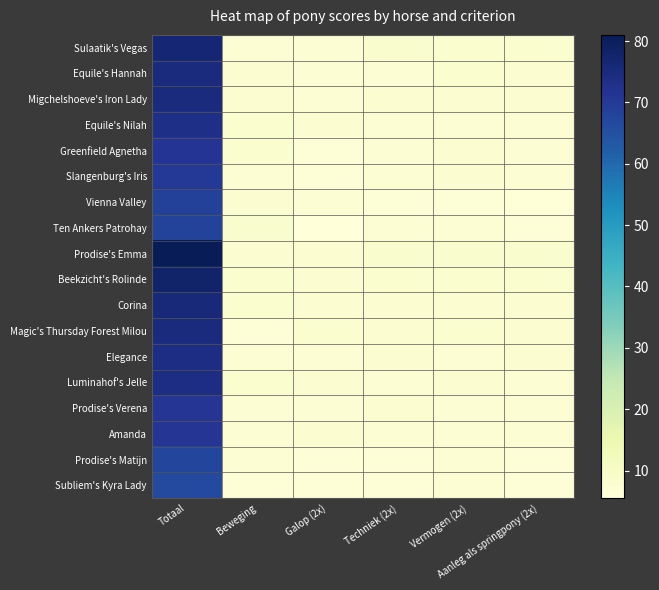

Reading right to left, list all the values displayed in this chart.

Sulaatik's Vegas: Aanleg als springpony (2x)=8.0	Vermogen (2x)=8.0	Techniek (2x)=8.5	Galop (2x)=7.0	Beweging=7.0	Totaal=76.5
Equile's Hannah: Aanleg als springpony (2x)=7.5	Vermogen (2x)=8.0	Techniek (2x)=7.0	Galop (2x)=7.0	Beweging=7.5	Totaal=75.0
Migchelshoeve's Iron Lady: Aanleg als springpony (2x)=7.5	Vermogen (2x)=7.5	Techniek (2x)=7.5	Galop (2x)=7.0	Beweging=7.5	Totaal=75.0
Equile's Nilah: Aanleg als springpony (2x)=7.0	Vermogen (2x)=7.0	Techniek (2x)=7.0	Galop (2x)=7.5	Beweging=8.0	Totaal=73.5
Greenfield Agnetha: Aanleg als springpony (2x)=7.0	Vermogen (2x)=7.5	Techniek (2x)=7.0	Galop (2x)=6.5	Beweging=8.0	Totaal=71.5
Slangenburg's Iris: Aanleg als springpony (2x)=7.0	Vermogen (2x)=7.5	Techniek (2x)=7.0	Galop (2x)=6.5	Beweging=7.0	Totaal=70.5
Vienna Valley: Aanleg als springpony (2x)=6.0	Vermogen (2x)=6.5	Techniek (2x)=6.5	Galop (2x)=7.0	Beweging=7.5	Totaal=68.5
Ten Ankers Patrohay: Aanleg als springpony (2x)=6.5	Vermogen (2x)=7.0	Techniek (2x)=7.0	Galop (2x)=5.5	Beweging=8.5	Totaal=68.0
Prodise's Emma: Aanleg als springpony (2x)=8.5	Vermogen (2x)=8.5	Techniek (2x)=8.5	Galop (2x)=7.5	Beweging=7.5	Totaal=81.0
Beekzicht's Rolinde: Aanleg als springpony (2x)=8.0	Vermogen (2x)=8.0	Techniek (2x)=8.0	Galop (2x)=7.5	Beweging=8.0	Totaal=78.0
Corina: Aanleg als springpony (2x)=7.5	Vermogen (2x)=7.5	Techniek (2x)=7.5	Galop (2x)=7.5	Beweging=8.0	Totaal=75.5
Magic's Thursday Forest Milou: Aanleg als springpony (2x)=7.5	Vermogen (2x)=8.0	Techniek (2x)=7.5	Galop (2x)=8.0	Beweging=6.5	Totaal=75.0
Elegance: Aanleg als springpony (2x)=7.5	Vermogen (2x)=7.0	Techniek (2x)=7.5	Galop (2x)=7.0	Beweging=7.0	Totaal=74.0
Luminahof's Jelle: Aanleg als springpony (2x)=7.0	Vermogen (2x)=7.5	Techniek (2x)=7.0	Galop (2x)=7.5	Beweging=8.0	Totaal=74.0
Prodise's Verena: Aanleg als springpony (2x)=7.0	Vermogen (2x)=7.0	Techniek (2x)=7.5	Galop (2x)=7.0	Beweging=7.0	Totaal=71.0
Amanda: Aanleg als springpony (2x)=7.0	Vermogen (2x)=7.0	Techniek (2x)=7.0	Galop (2x)=7.5	Beweging=7.0	Totaal=71.0
Prodise's Matijn: Aanleg als springpony (2x)=6.5	Vermogen (2x)=7.0	Techniek (2x)=6.5	Galop (2x)=6.5	Beweging=7.0	Totaal=67.5
Subliem's Kyra Lady: Aanleg als springpony (2x)=6.5	Vermogen (2x)=7.0	Techniek (2x)=6.5	Galop (2x)=6.5	Beweging=6.5	Totaal=66.5